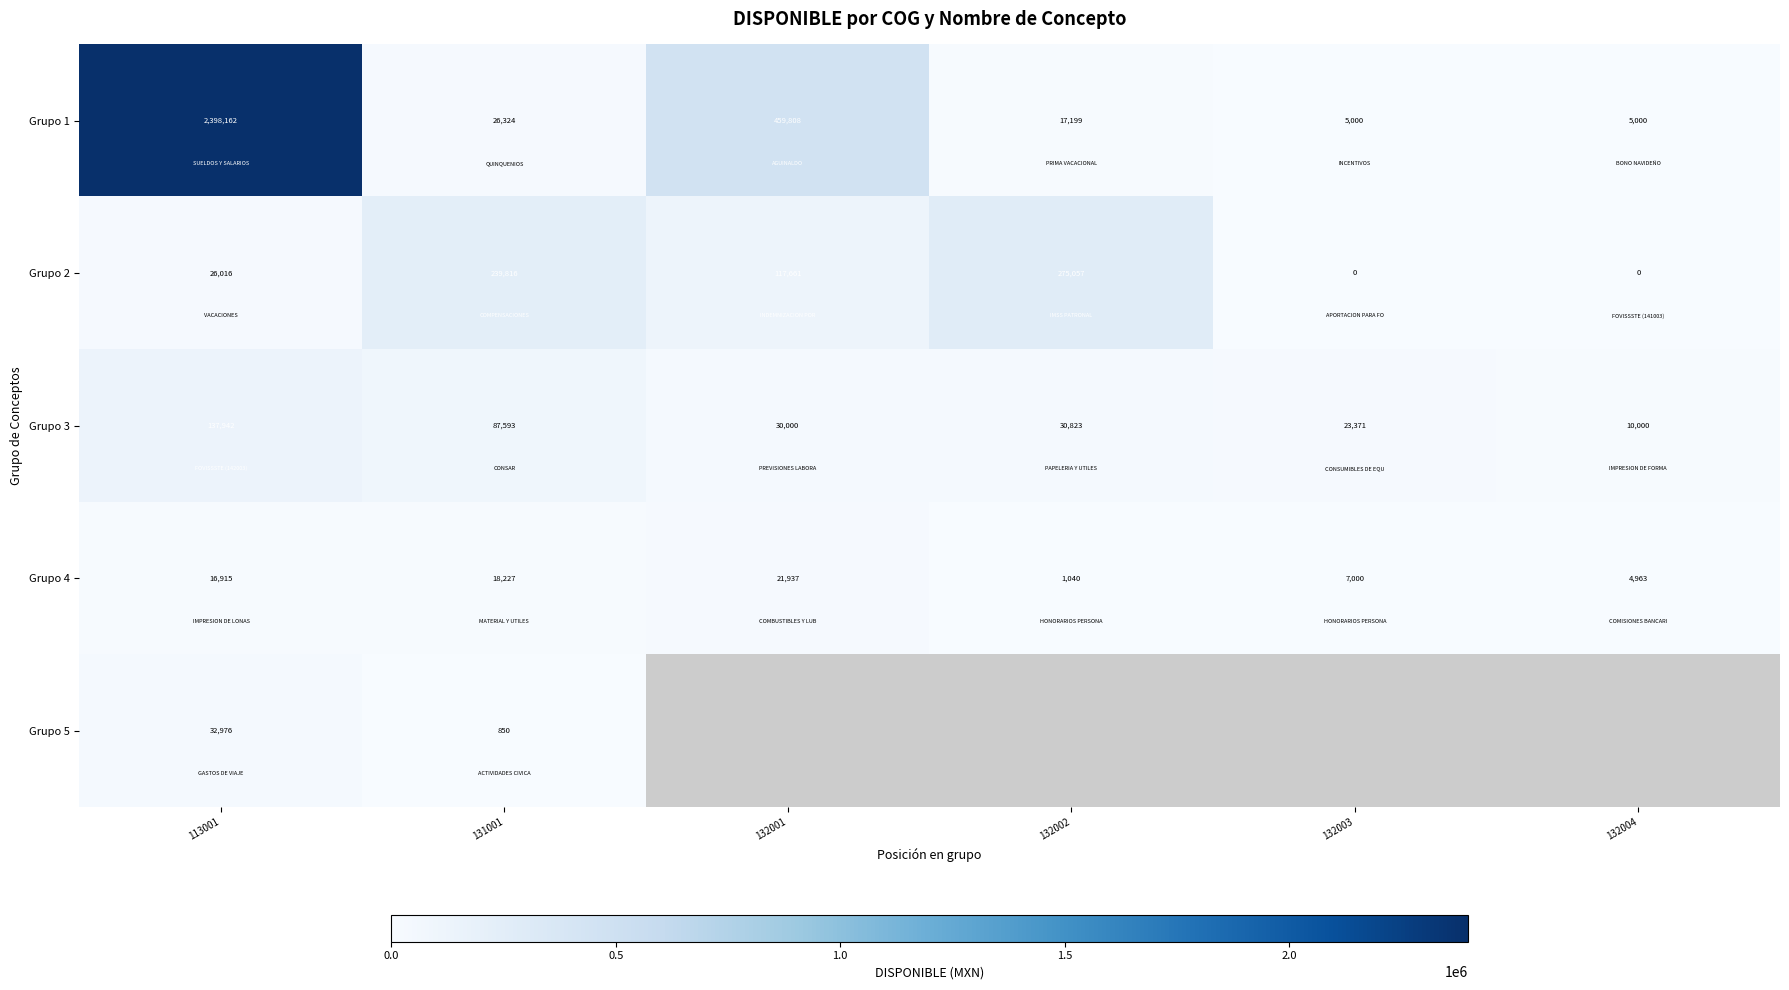

At how many categories does at least one series exceed 2088690?

1